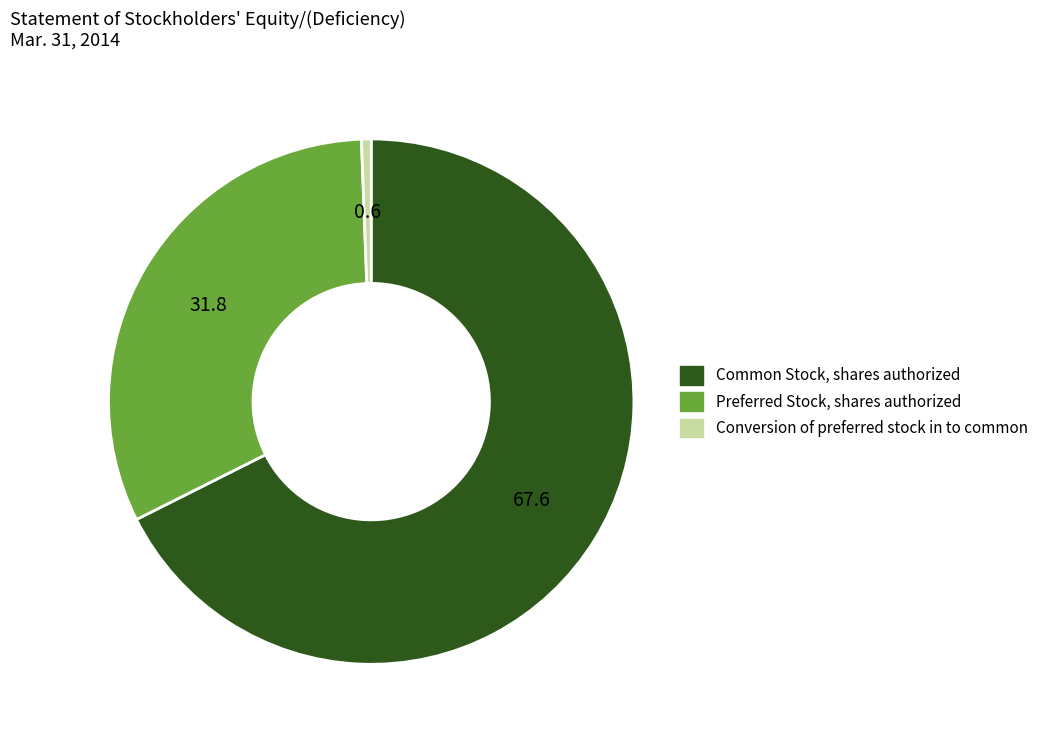

Which category has the biggest portion of the pie?

Common Stock, shares authorized